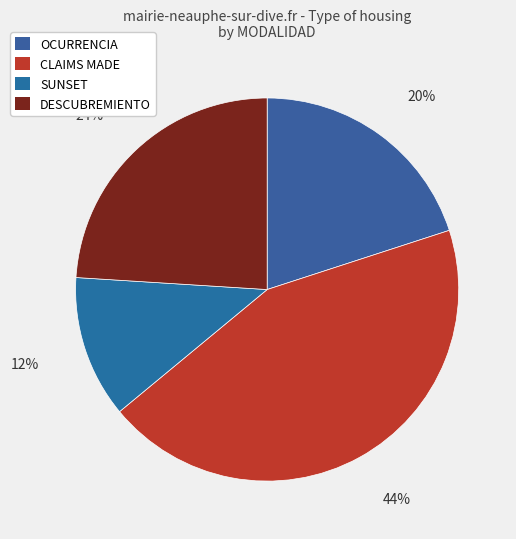

To the nearest percent, what is the difference between the largest and smallest slice percentages?

32%